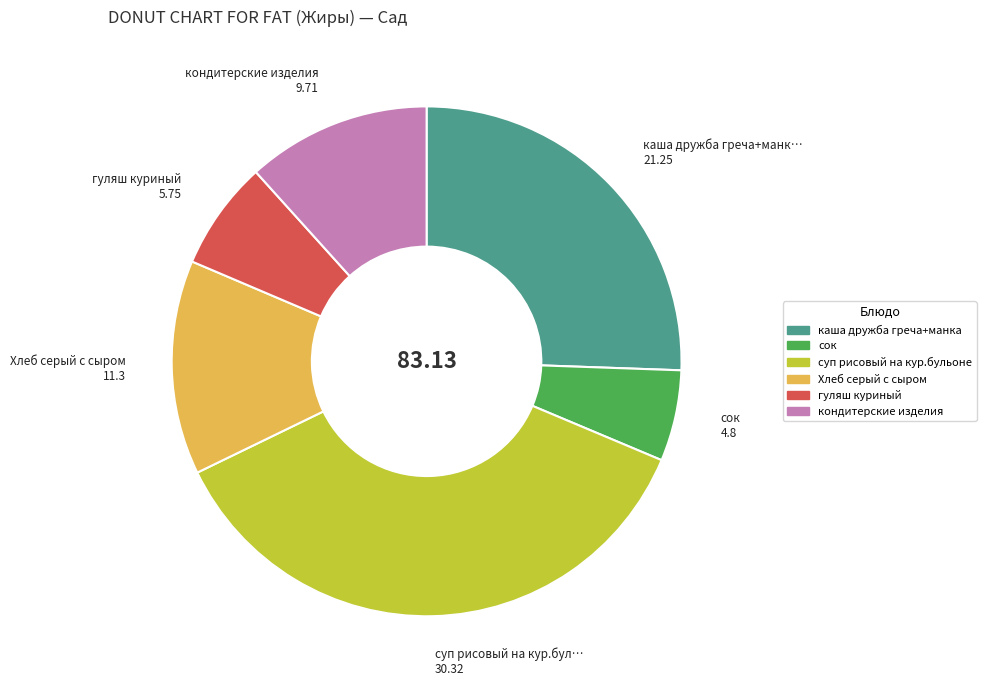

Is the sum of кондитерские изделия and суп рисовый на кур.бульоне greater than half?

No